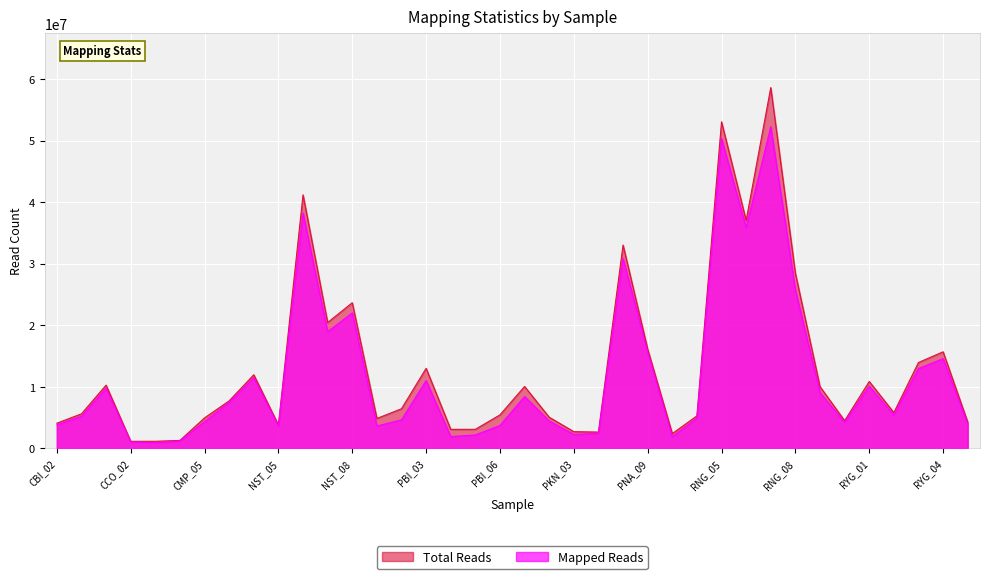

At how many categories does at least one series exceed 32907548?

5